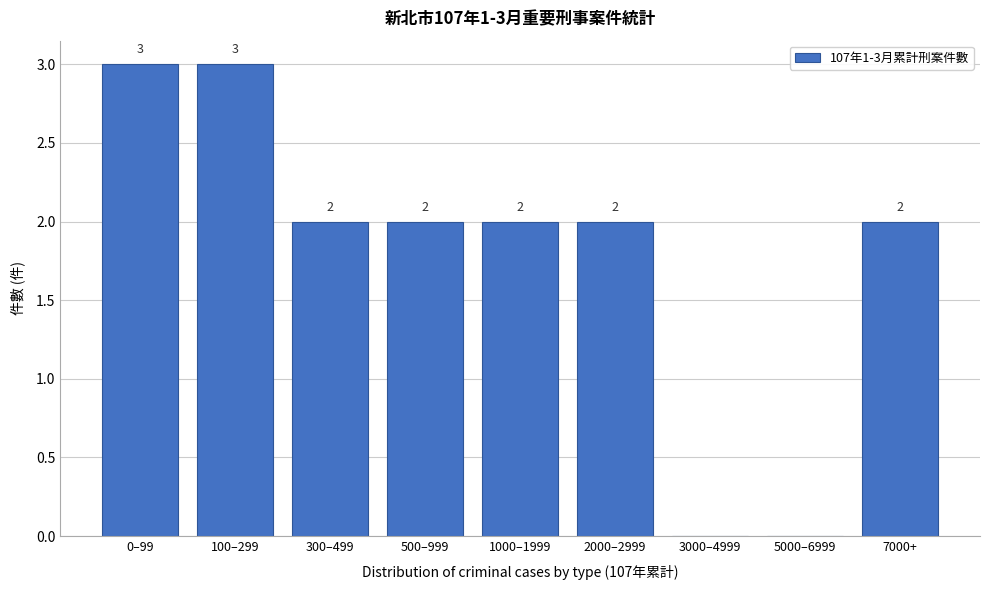

Reading right to left, extract all data points from this chart.

7000+=2	5000–6999=0	3000–4999=0	2000–2999=2	1000–1999=2	500–999=2	300–499=2	100–299=3	0–99=3